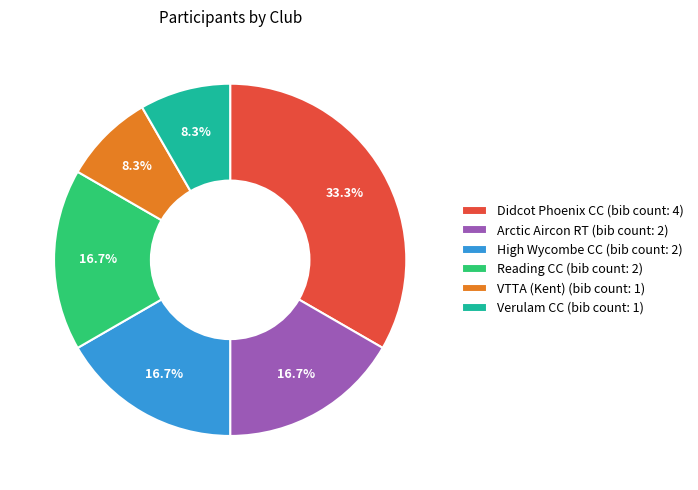

To the nearest percent, what percentage of the pie is Arctic Aircon RT?

17%